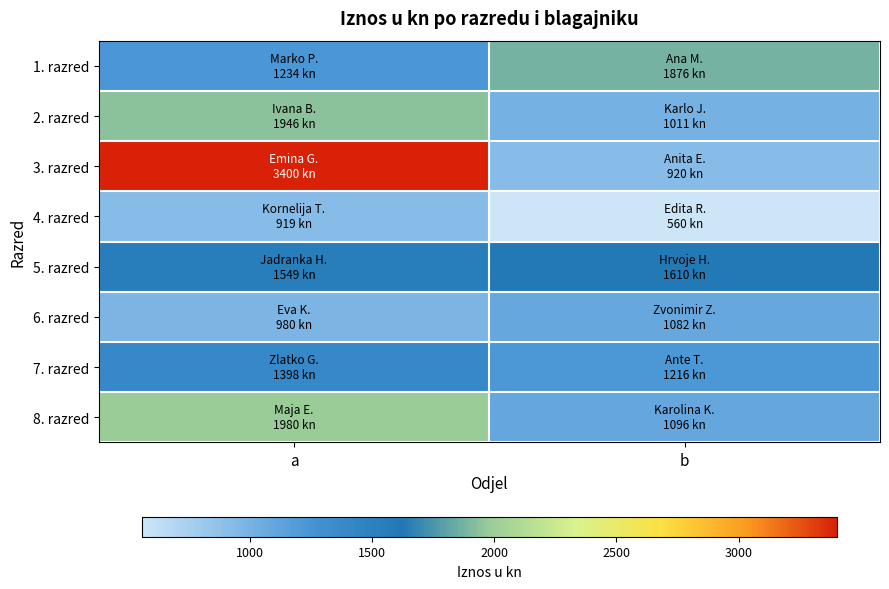

Rank the series at b from lowest to highest value.

4. razred, 3. razred, 2. razred, 6. razred, 8. razred, 7. razred, 5. razred, 1. razred